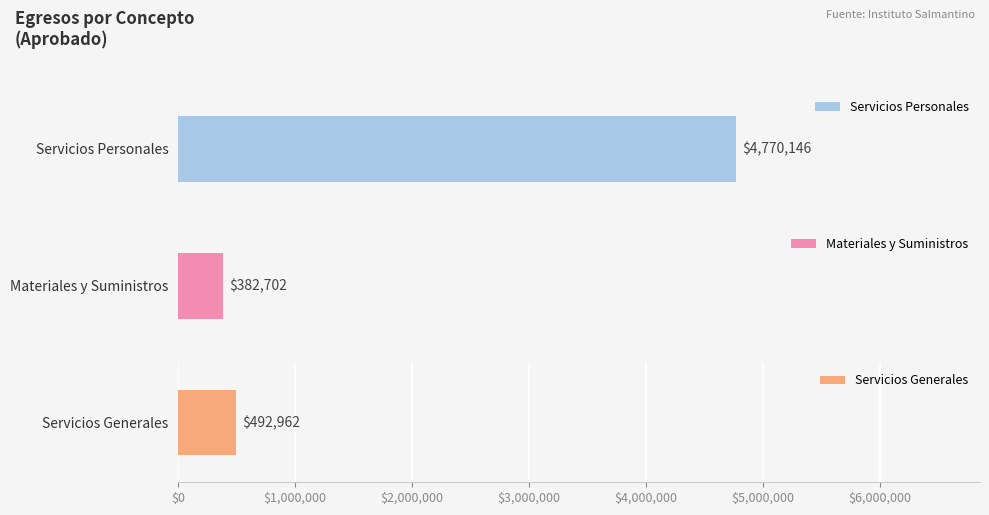

Which has a higher value, Materiales y Suministros or Servicios Personales?

Servicios Personales